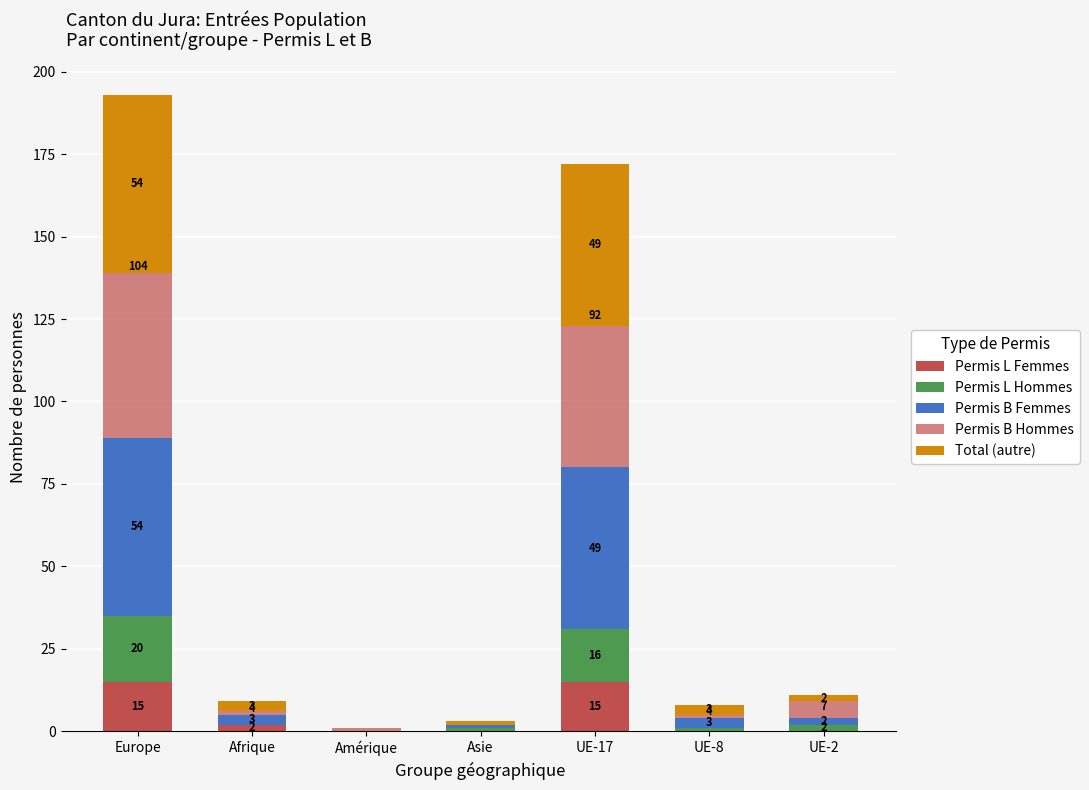

Rank the series at Asie from lowest to highest value.

Permis L Femmes, Permis L Hommes, Permis B Femmes, Permis B Hommes, Total (autre)